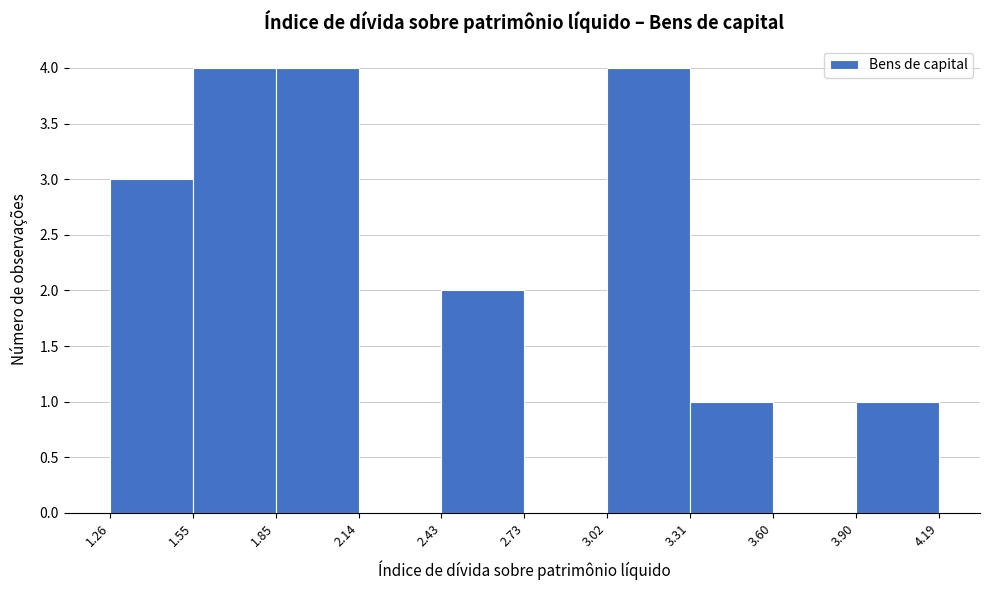

Reading left to right, transcribe this chart: for each bar, give the range it covers on the x-axis and its height. The values are not printed on the chart, so give them approximately, as read against the axis.

1.26 to 1.55: 3
1.55 to 1.85: 4
1.85 to 2.14: 4
2.14 to 2.43: 0
2.43 to 2.73: 2
2.73 to 3.02: 0
3.02 to 3.31: 4
3.31 to 3.60: 1
3.60 to 3.90: 0
3.90 to 4.19: 1